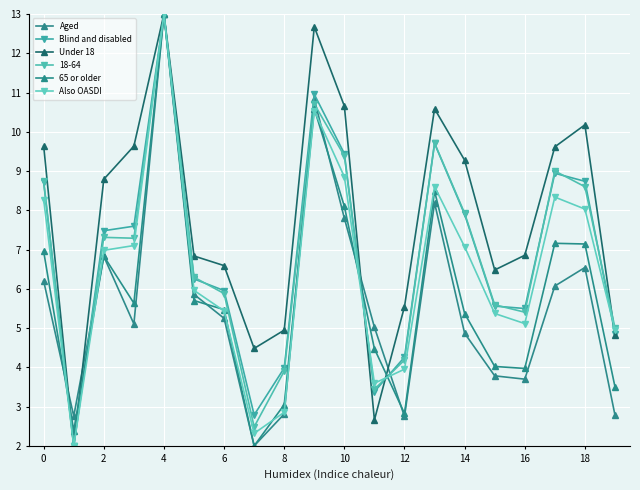

Count the number of categories in the chart.

20